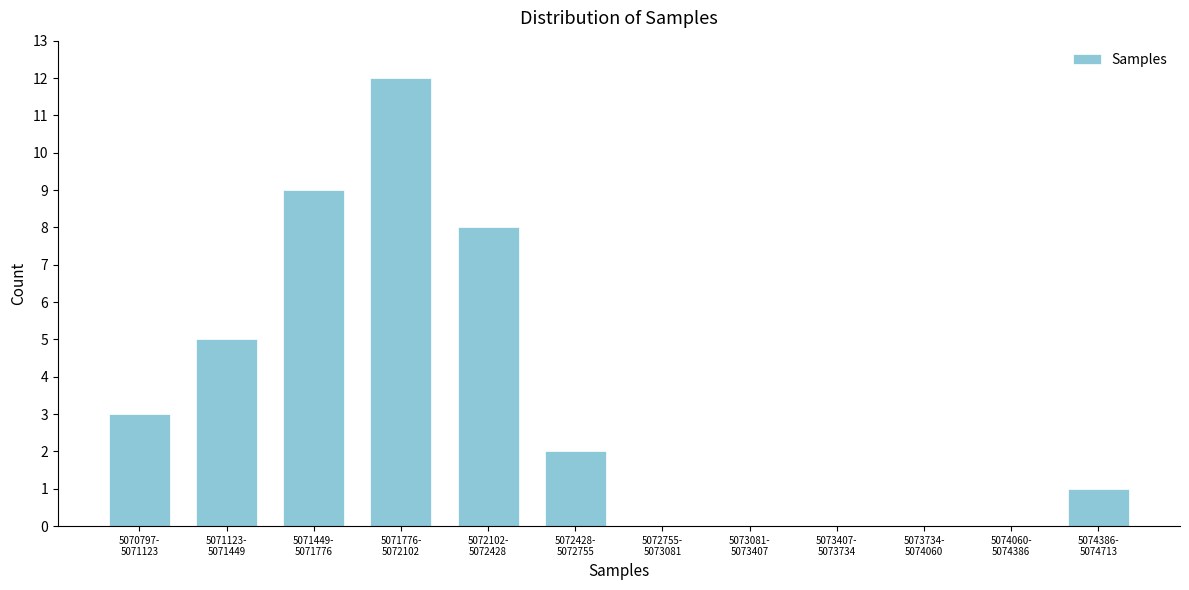

What is the greatest value displayed?

12